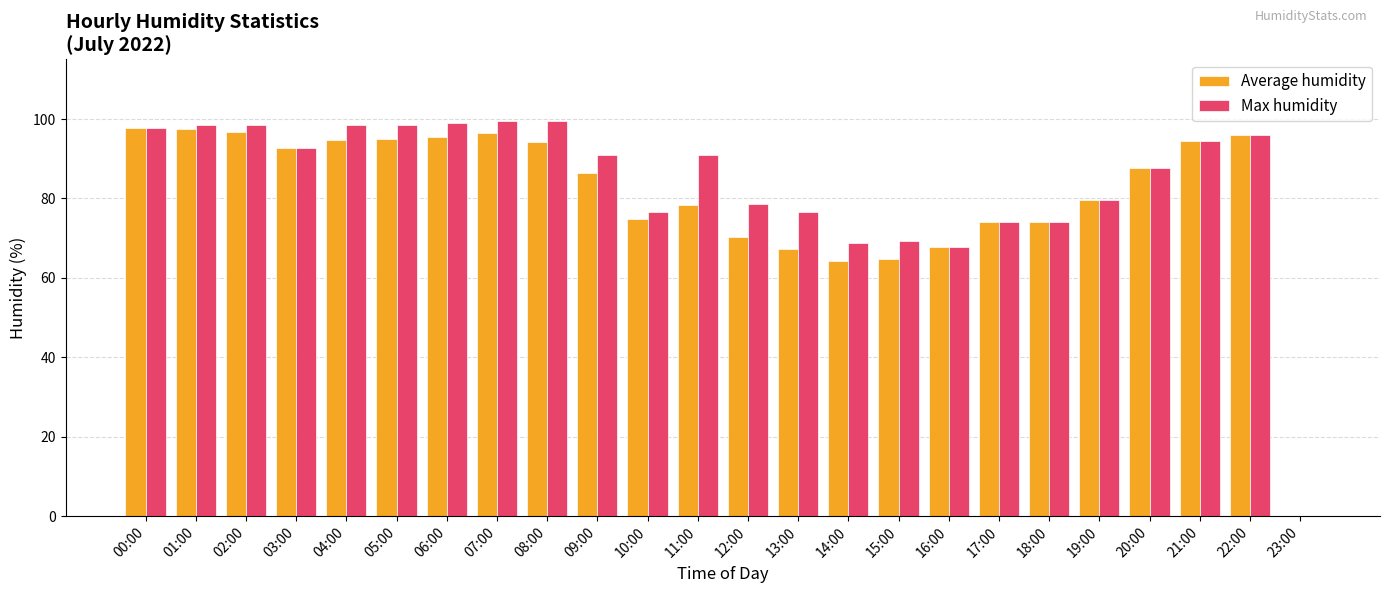

Which series has the widest spread of values?

Max humidity